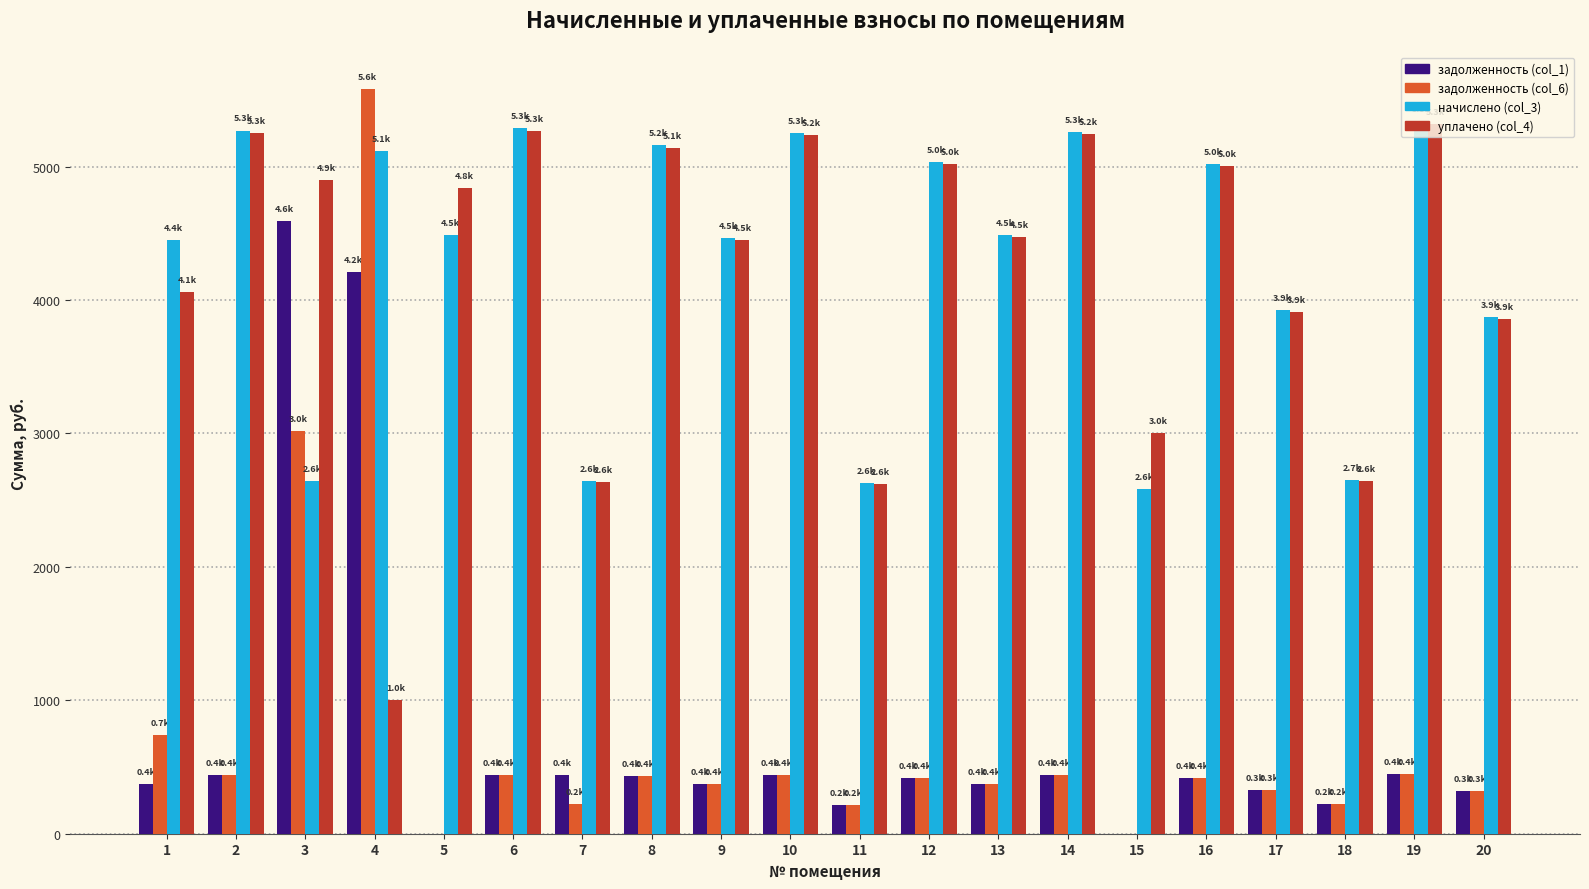

What is the sum of the уплачено (col_4) values at 4 and 11?

3617.4